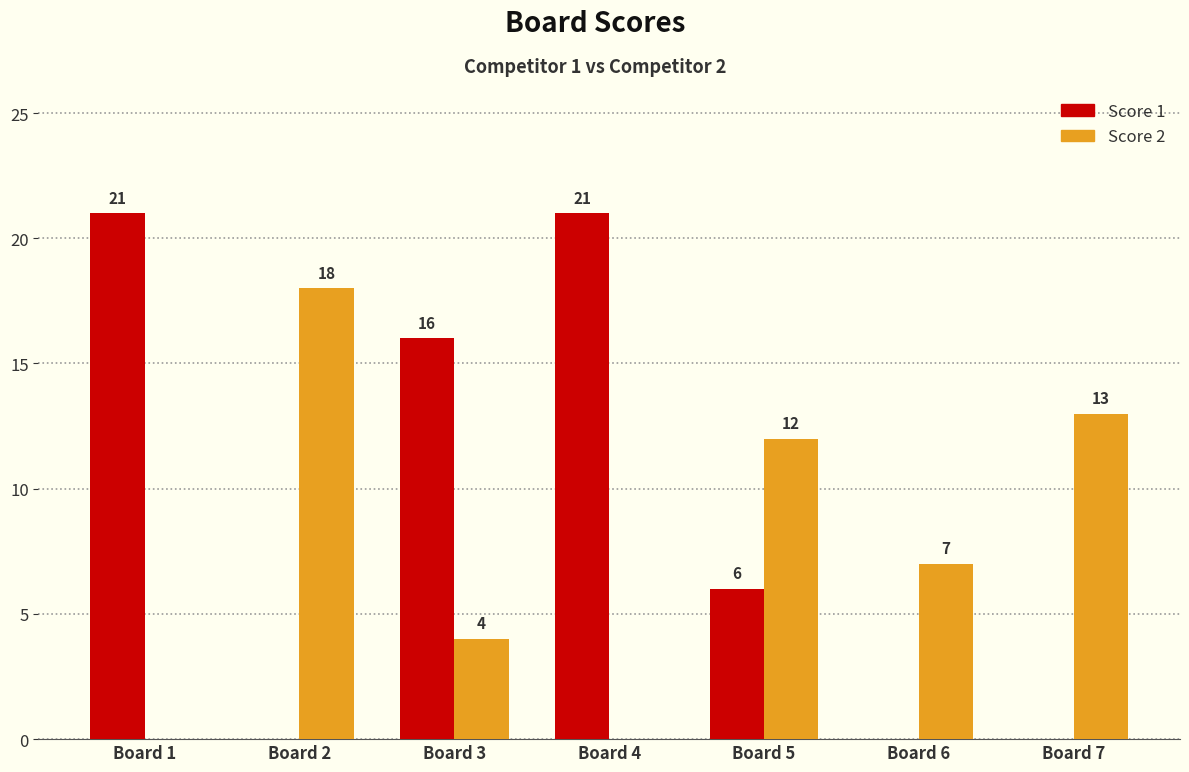

What is the spread (max minus min) of values at Board 4?

21